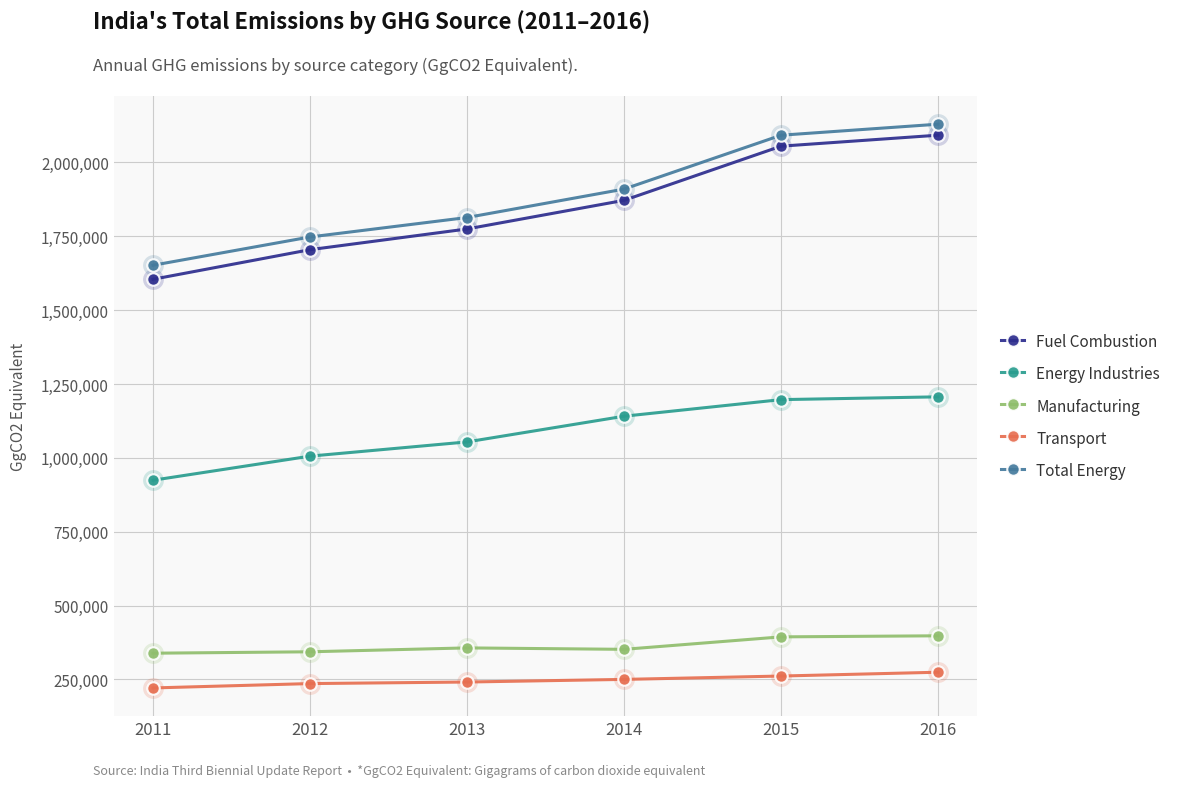

How many data points in Total Energy are less than 1909766?

3